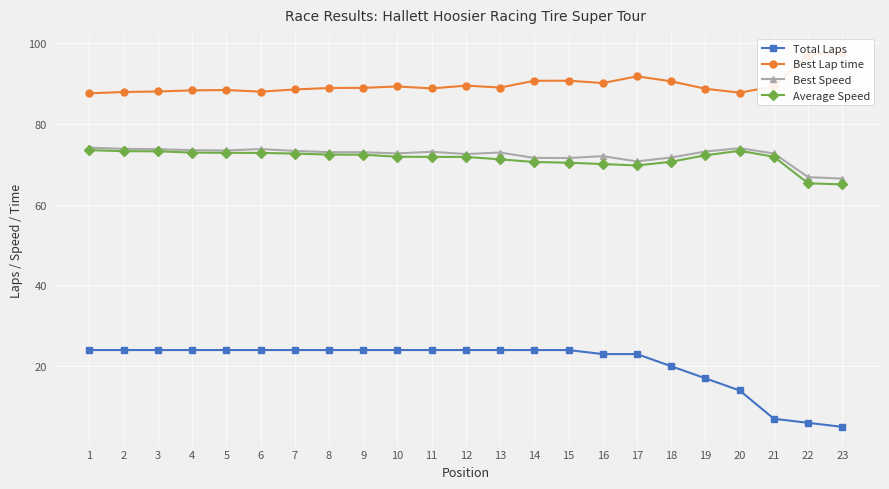

How many values in the Best Lap time series exceed 88?

18